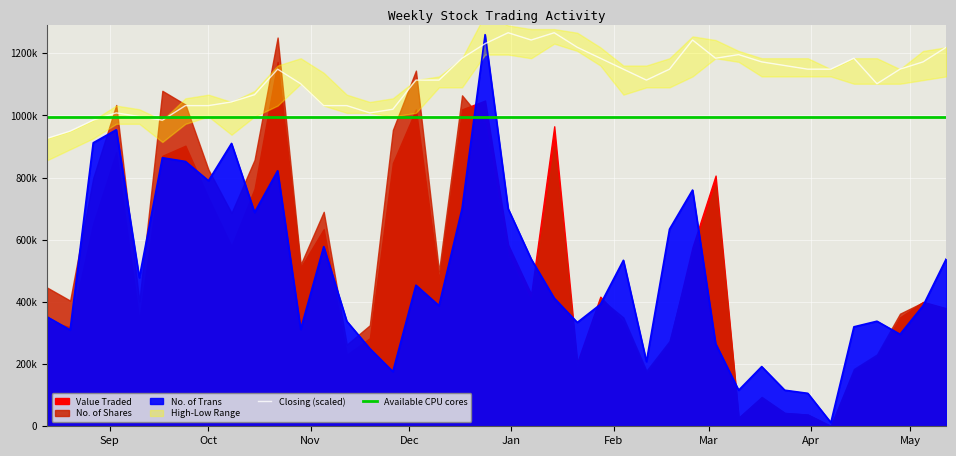

True or false: Closing has a value of 0.9 at 11/02/2024.

True